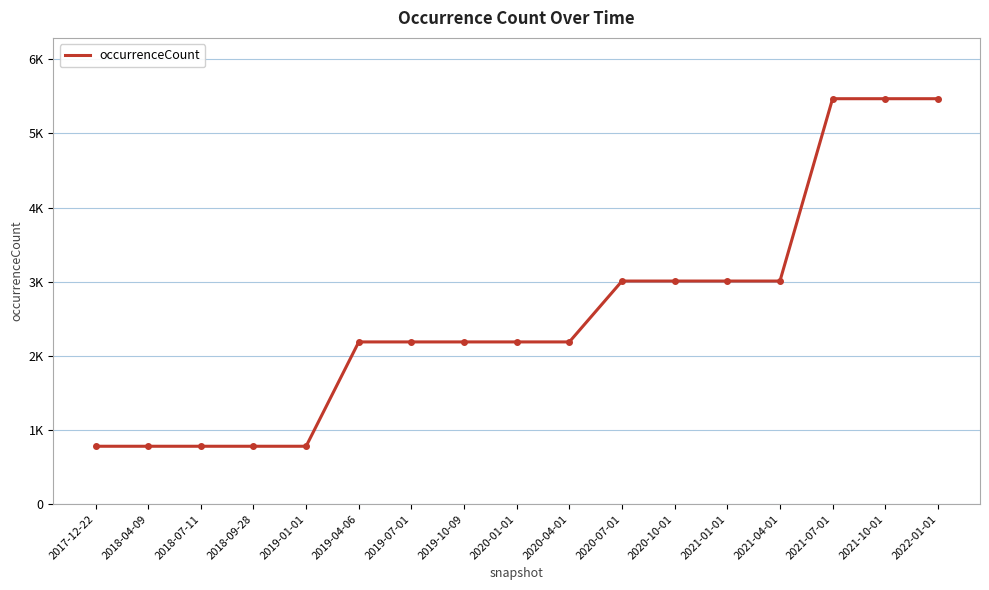

List the labels in order of value, largest first.

2021-07-01, 2021-10-01, 2022-01-01, 2020-07-01, 2020-10-01, 2021-01-01, 2021-04-01, 2019-04-06, 2019-07-01, 2019-10-09, 2020-01-01, 2020-04-01, 2017-12-22, 2018-04-09, 2018-07-11, 2018-09-28, 2019-01-01